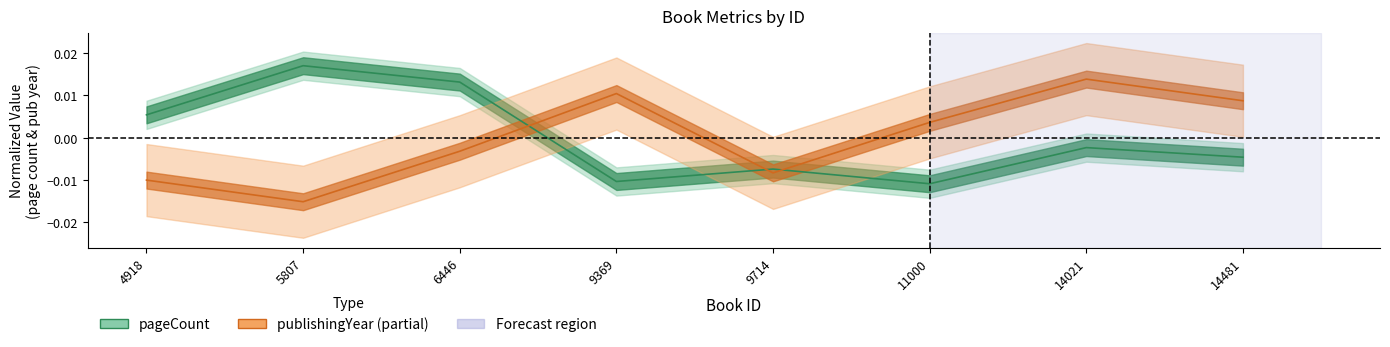

Reading left to right, list all the values displayed in this chart.

pageCount: 4918=0.0	5807=0.0	6446=0.0	9369=-0.0	9714=-0.0	11000=-0.0	14021=-0.0	14481=-0.0
publishingYear: 4918=-0.0	5807=-0.0	6446=-0.0	9369=0.0	9714=-0.0	11000=0.0	14021=0.0	14481=0.0